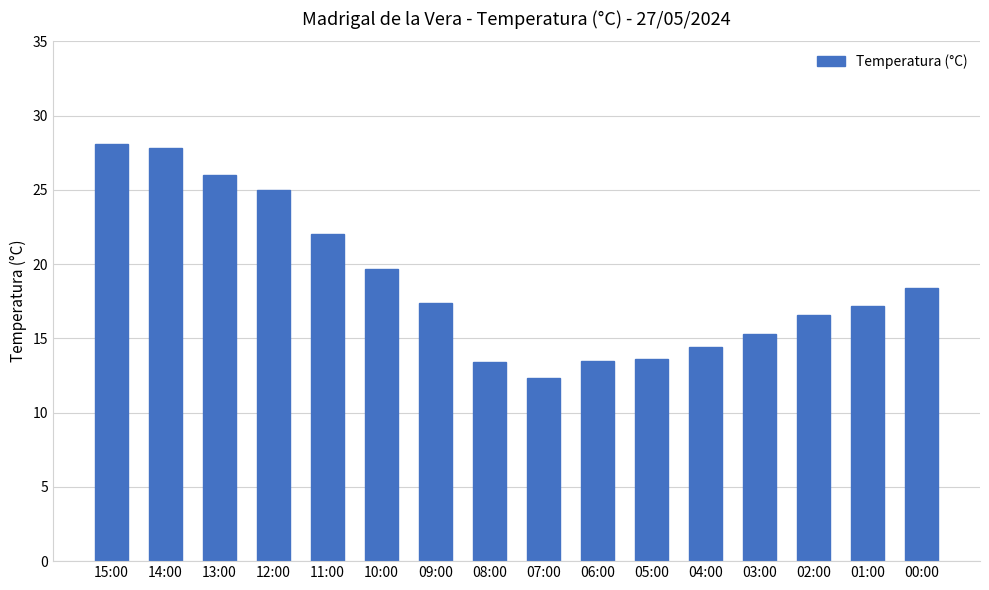

At which label does the data first exceed 17?

15:00